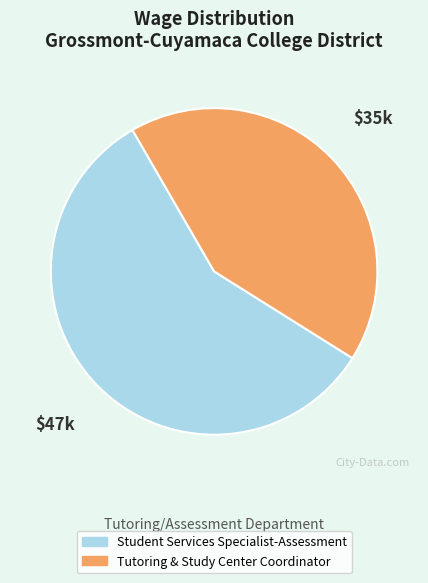

Count the number of slices in the pie.

2